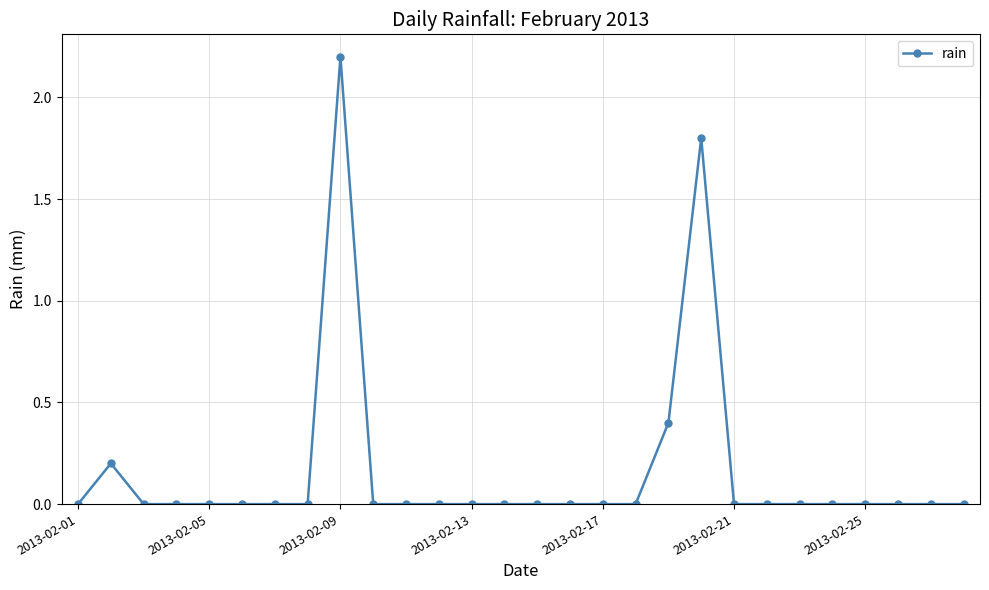

True or false: there are more than 0 points higher than both neighbors.

True